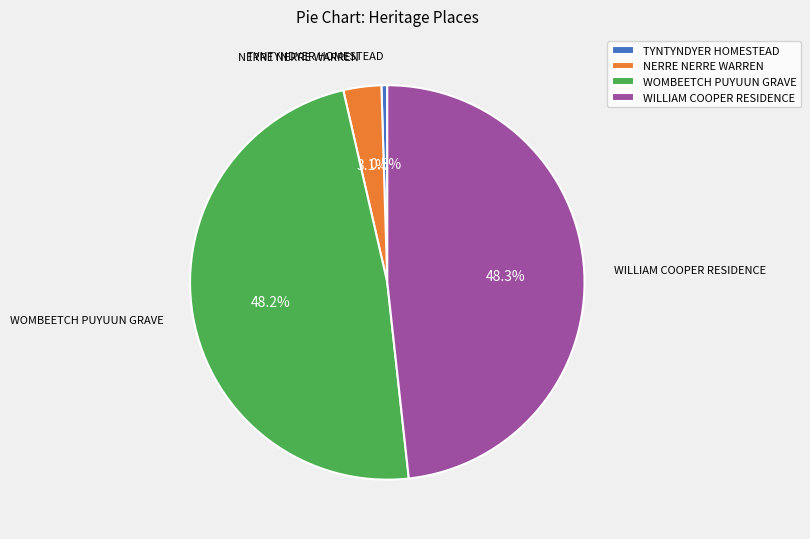

What percentage do NERRE NERRE WARREN and TYNTYNDYER HOMESTEAD together represent?

3.6%